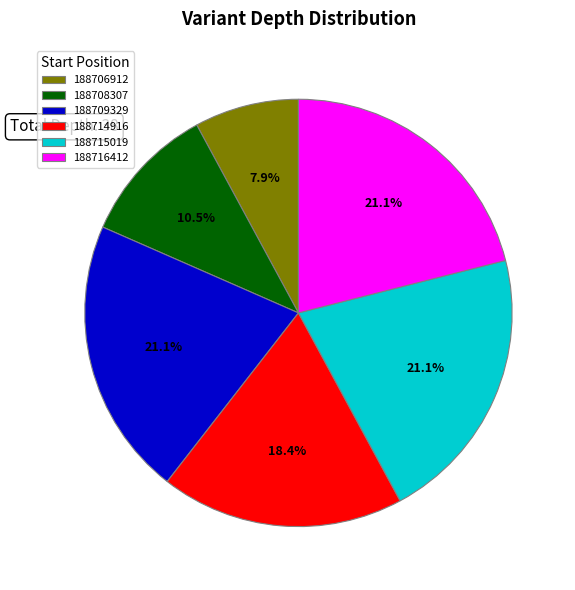

Does any single category account for the majority?

No